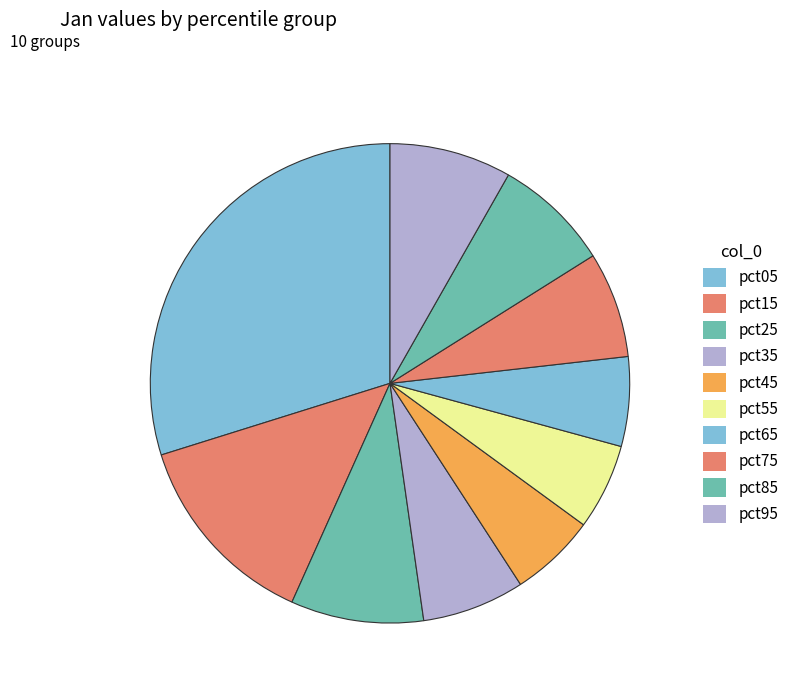

Which category has the smallest portion of the pie?

pct45